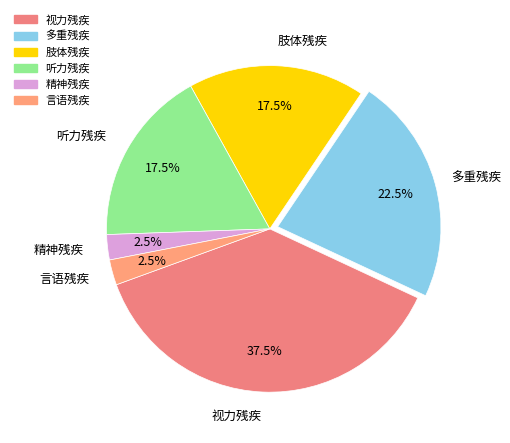

How many slices are in this pie chart?

6